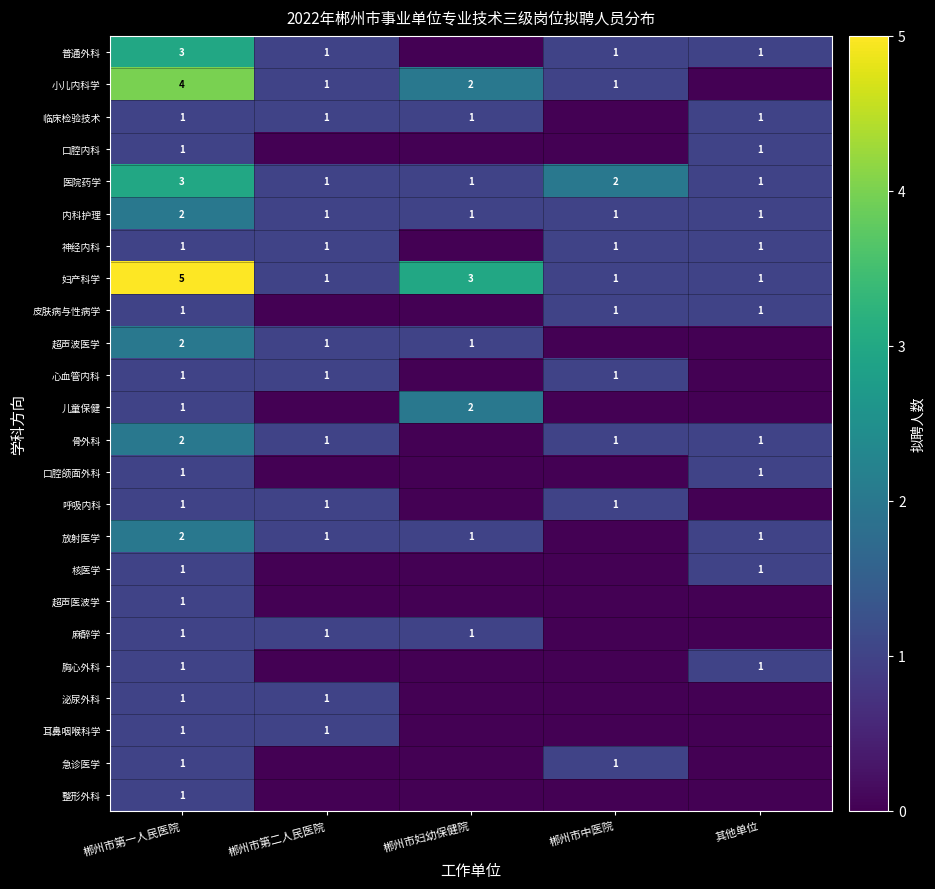

At which label does 内科护理 reach its peak?

郴州市第一人民医院